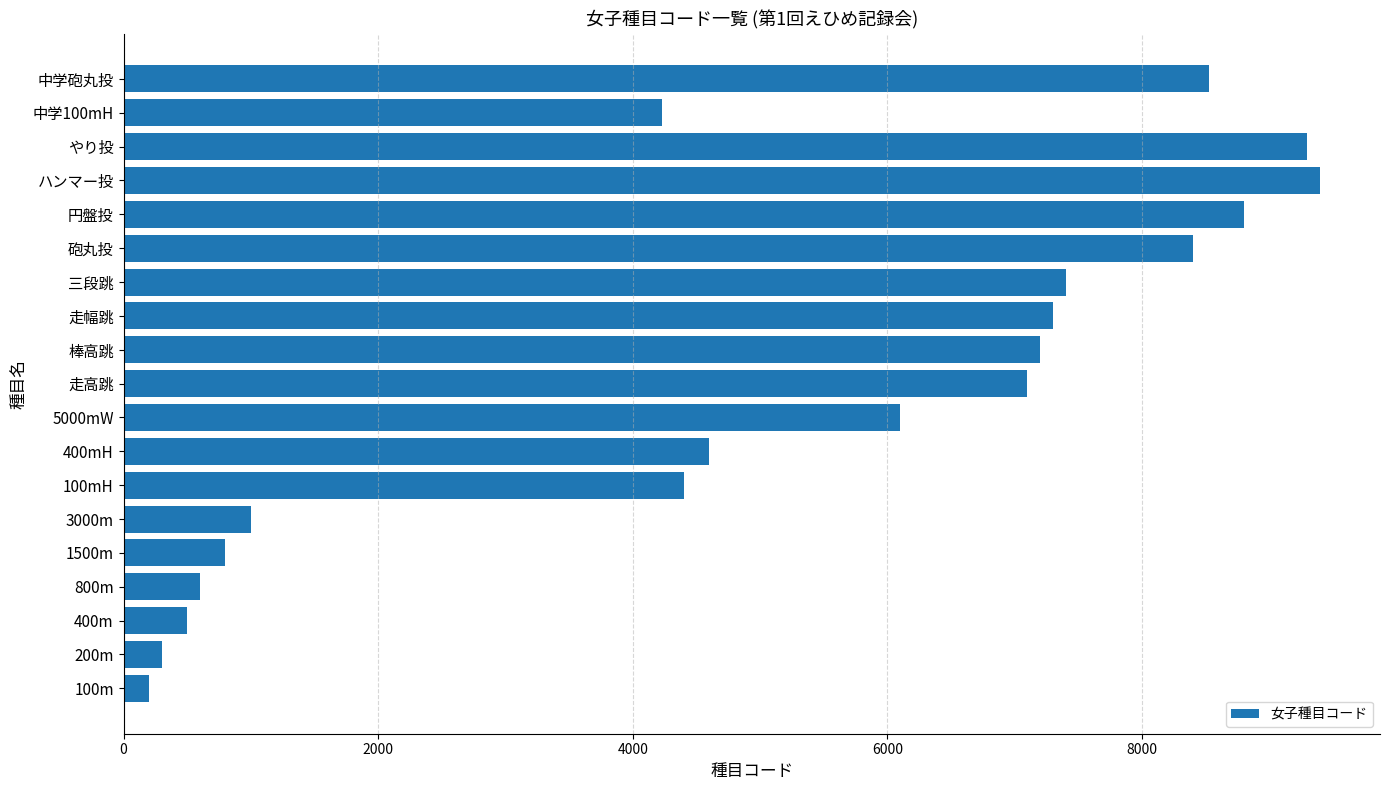

Where is the data nearest to the value 4800?

400mH